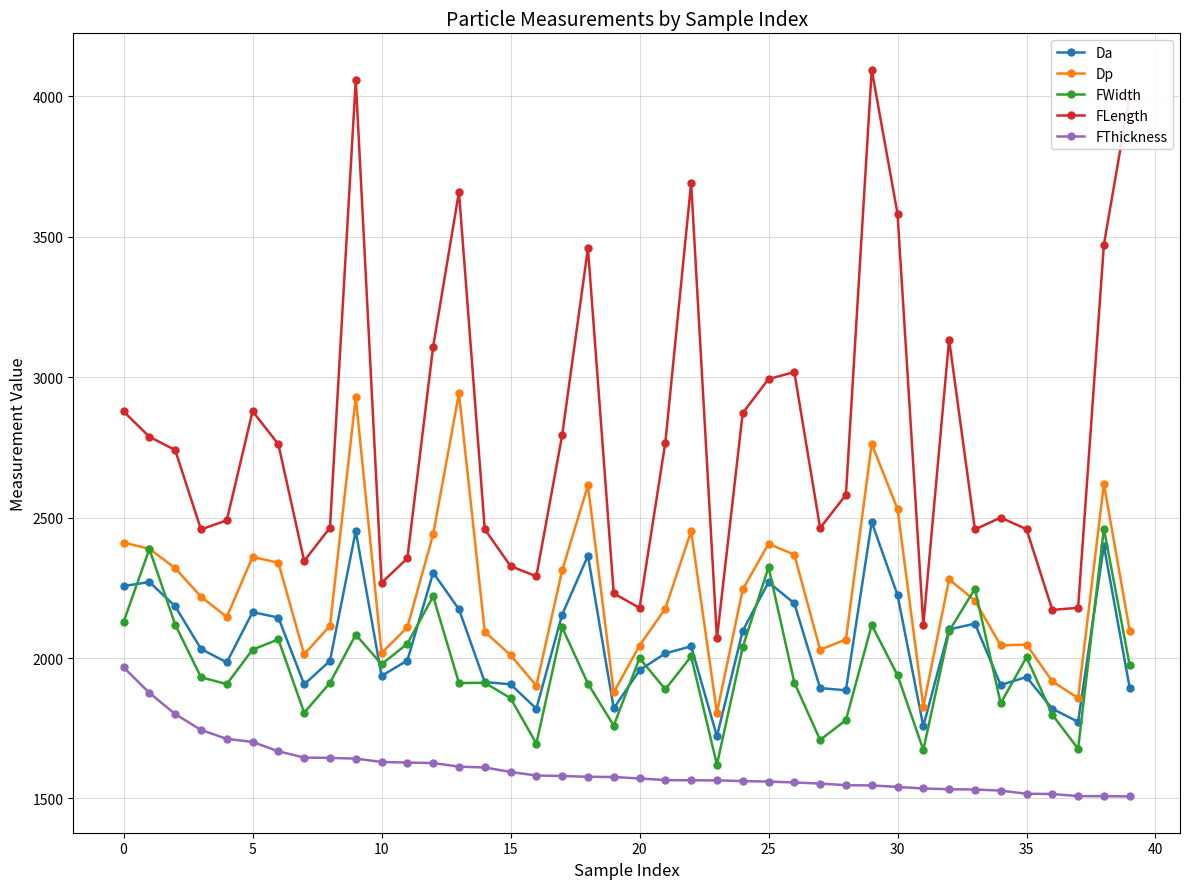

Which series has the widest spread of values?

FLength